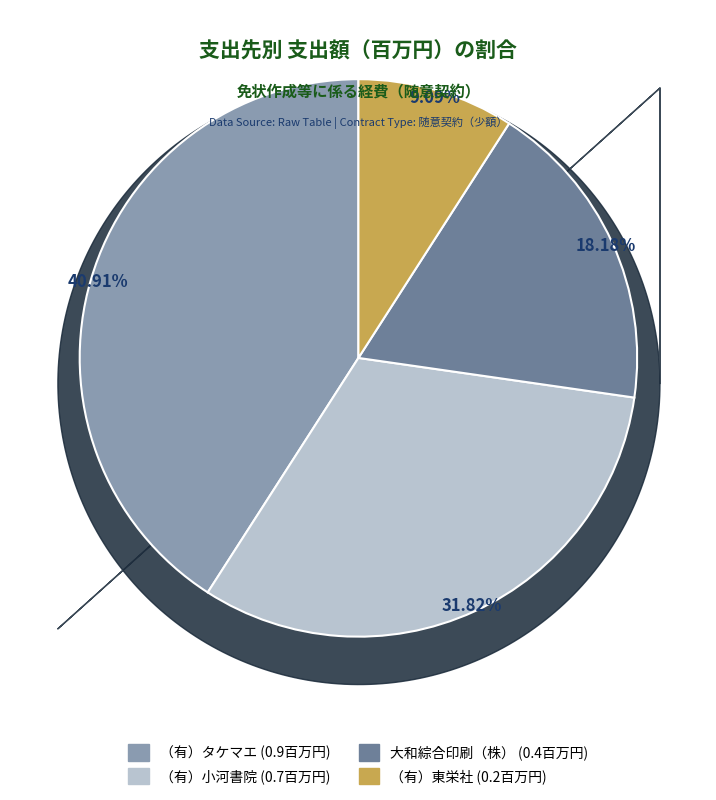

To the nearest percent, what percentage of the pie is （有）小河書院?

32%